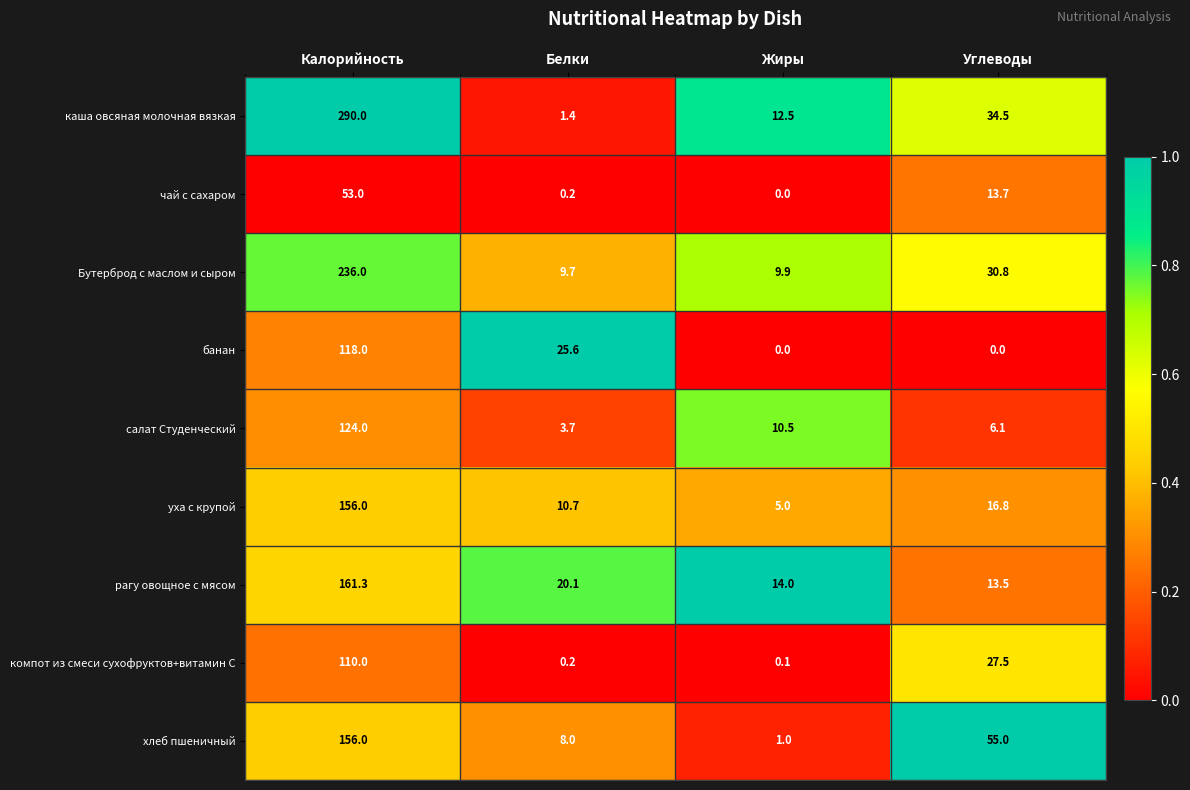

What is the sum of all банан values?

143.6